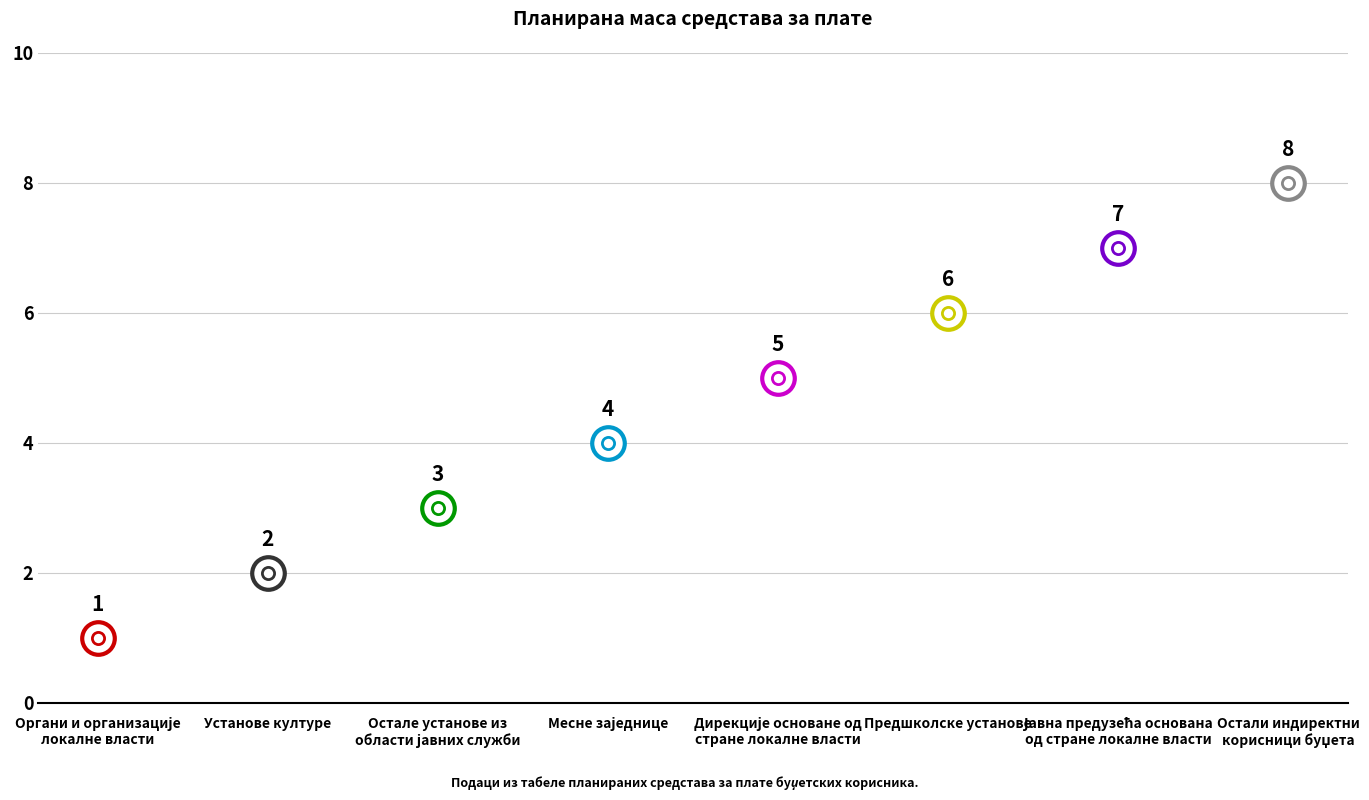

What is the change in value from Установе културе to Остале установе из
области јавних служби?

+1